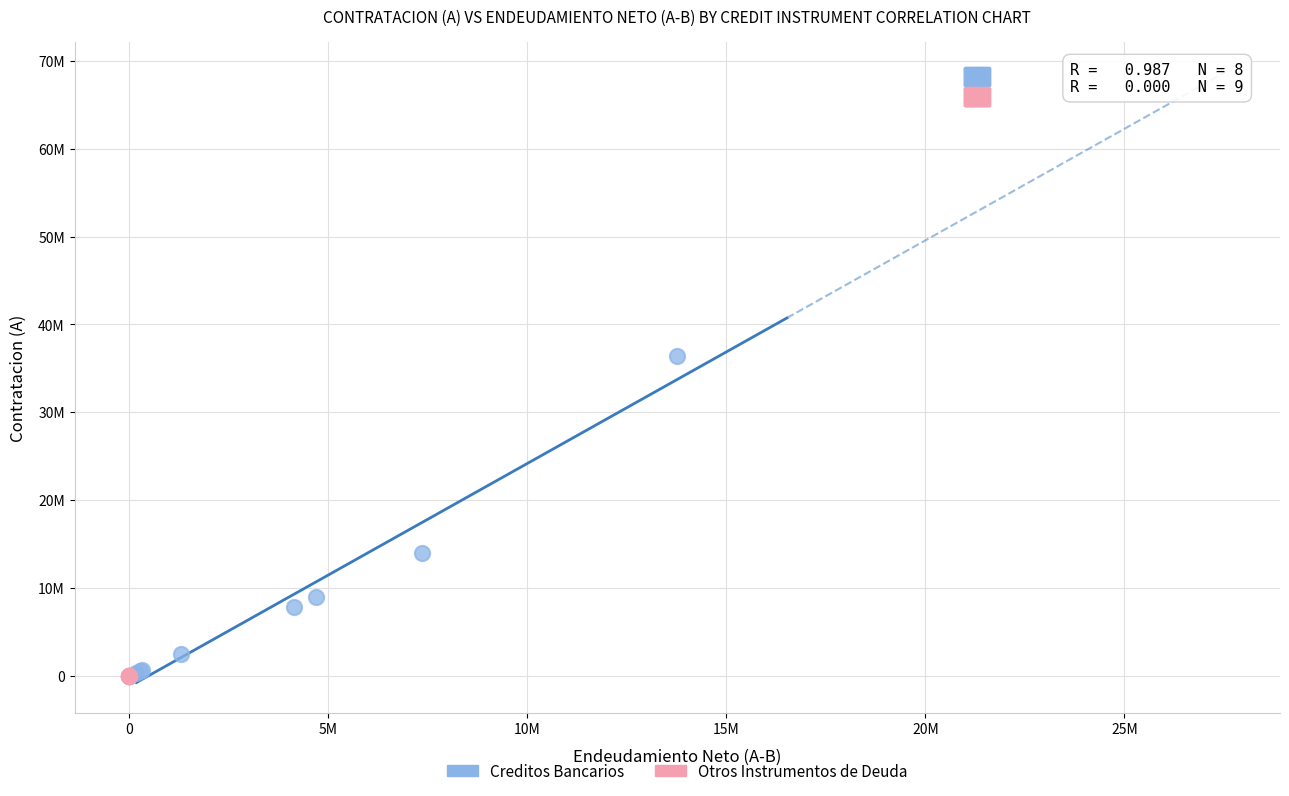

What are all the series names shown in the legend?

Creditos Bancarios, Otros Instrumentos de Deuda